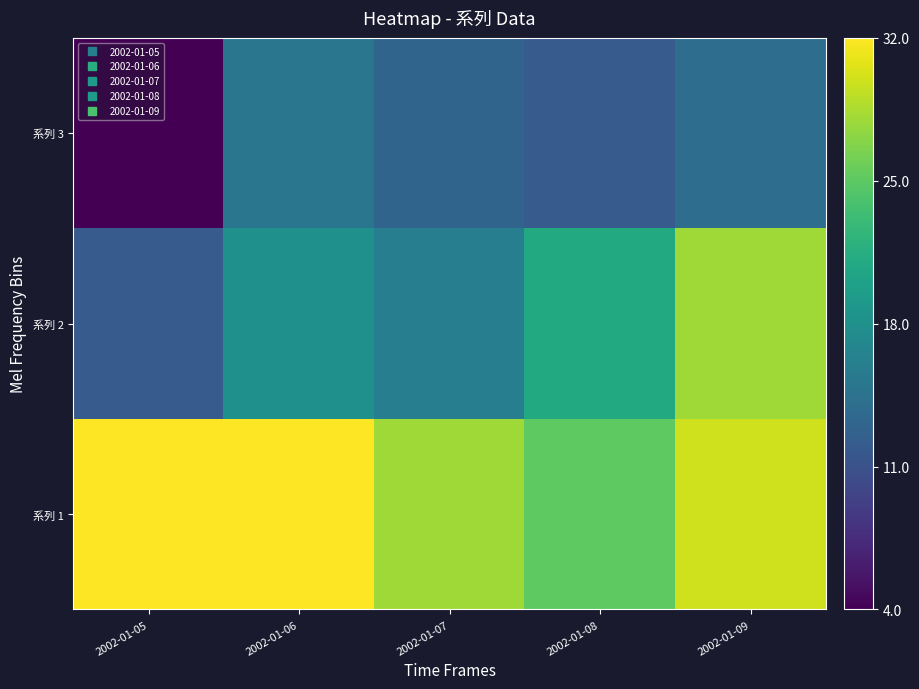

At which category does the chart reach its peak across all series?

2002-01-05